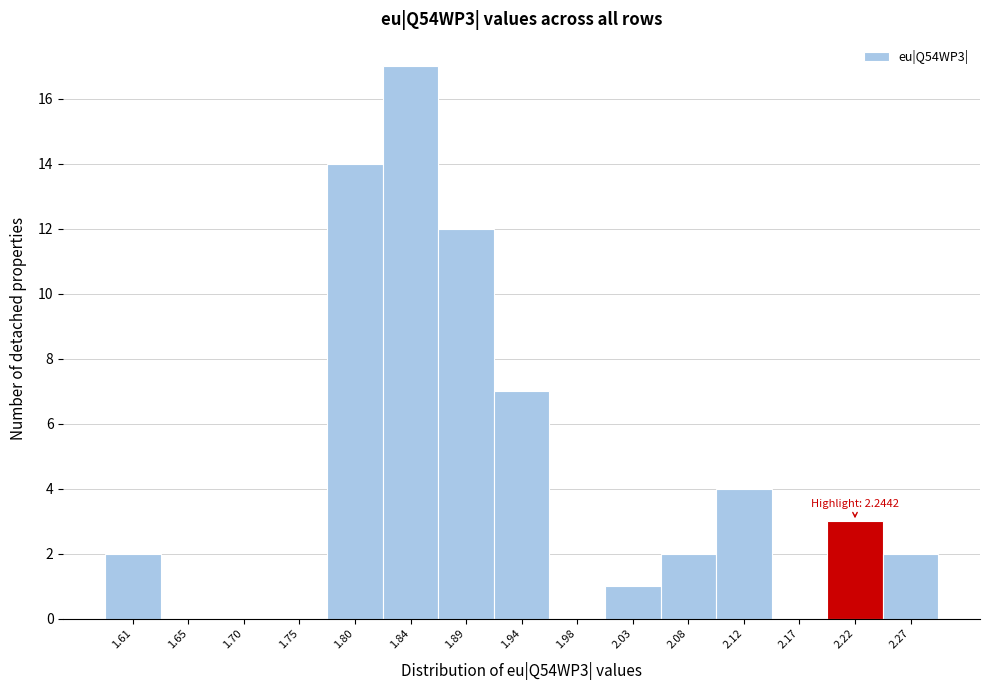

Reading right to left, what are all the values shown in this chart?

2.27=2	2.22=3	2.17=0	2.12=4	2.08=2	2.03=1	1.98=0	1.94=7	1.89=12	1.84=17	1.80=14	1.75=0	1.70=0	1.65=0	1.61=2